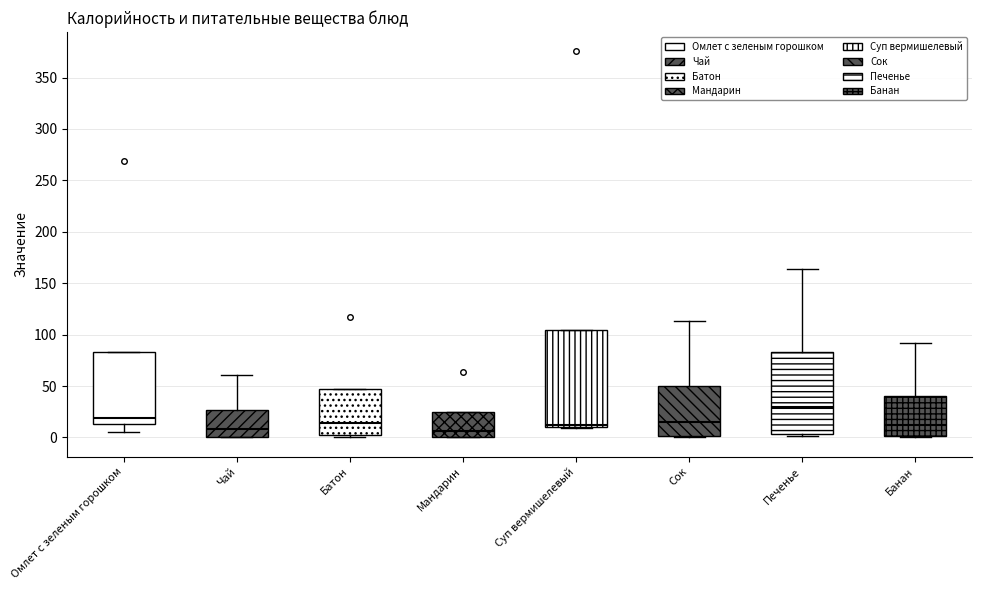

Comparing the boxes themselves (not the whiskers), which one is the tallest?

Суп вермишелевый